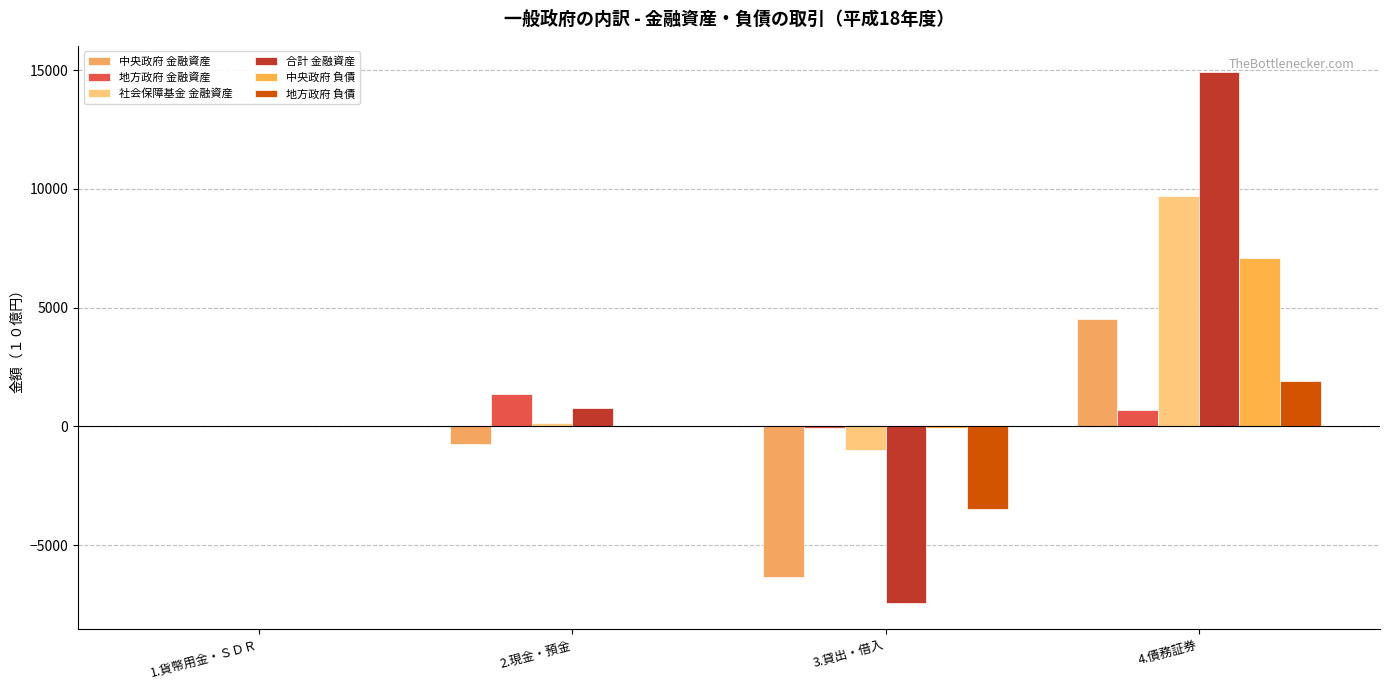

What is the average value of the 中央政府 金融資産 series?

-641.6